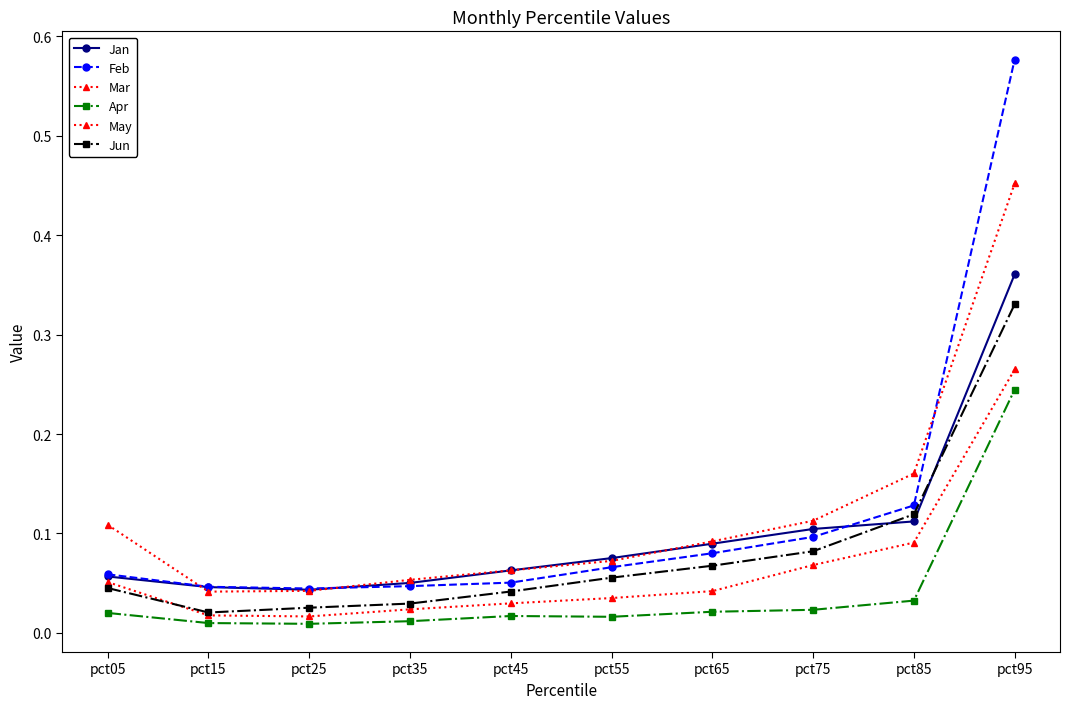

At which label does Apr reach its peak?

pct95